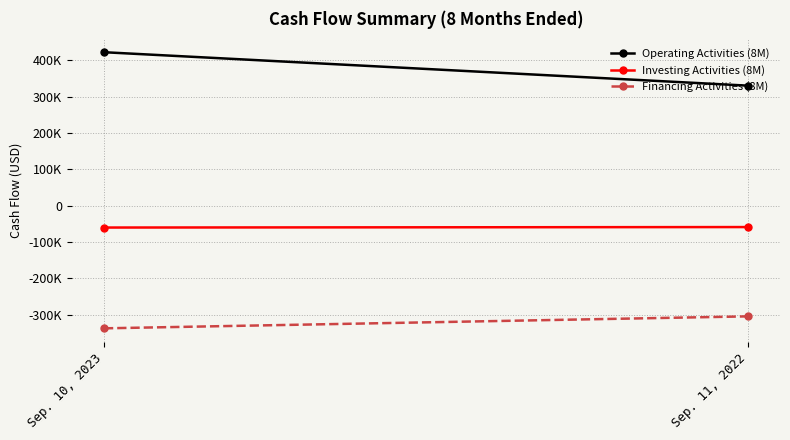

Reading left to right, what are all the values shown in this chart?

Operating Activities (8M): 422130	330154
Investing Activities (8M): -60014	-58697
Financing Activities (8M): -337194	-304264